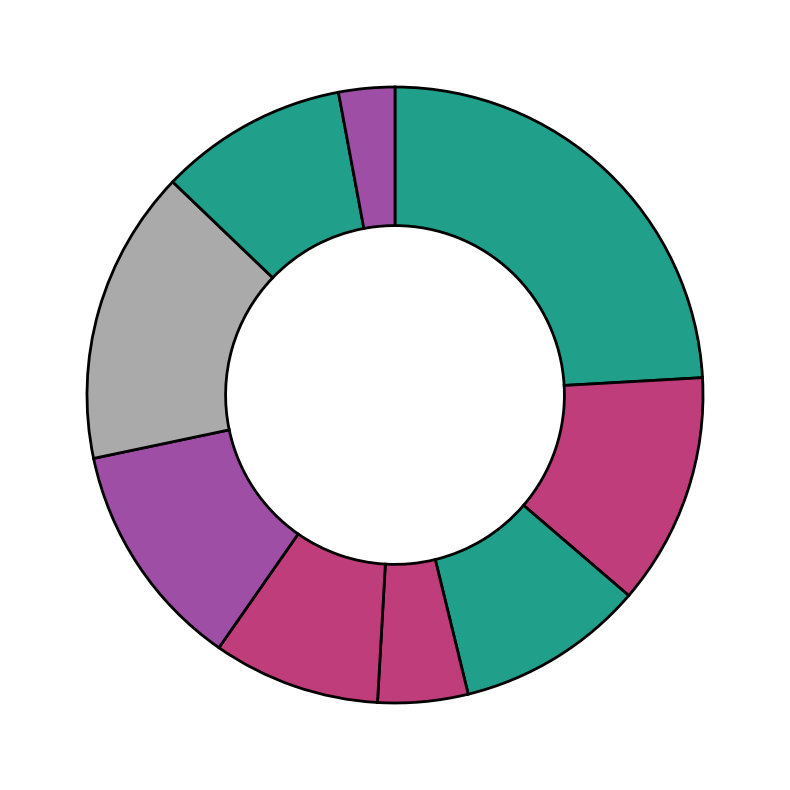

Rank the categories by value from highest to lowest.

Каша пшенная молочная, Картофельное пюре, Цикорий на молоке, Гуляш мясной (куриный), Бутерброд с колбасой, Хлеб ржаной, Суп гороховый, Сок, Чай сладкий